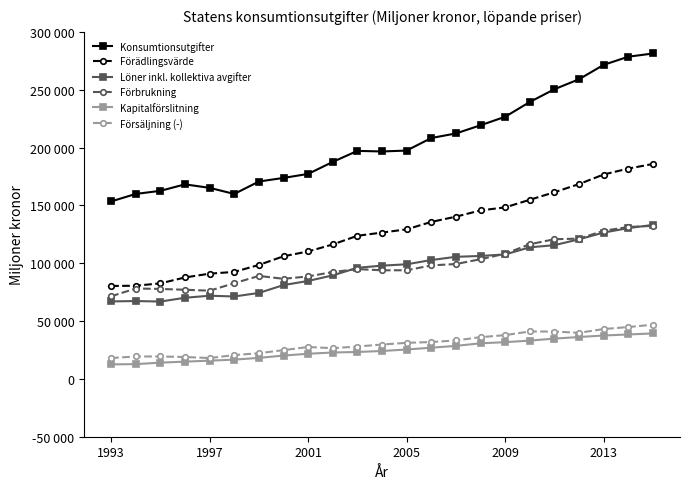

What is the greatest value displayed?

281298